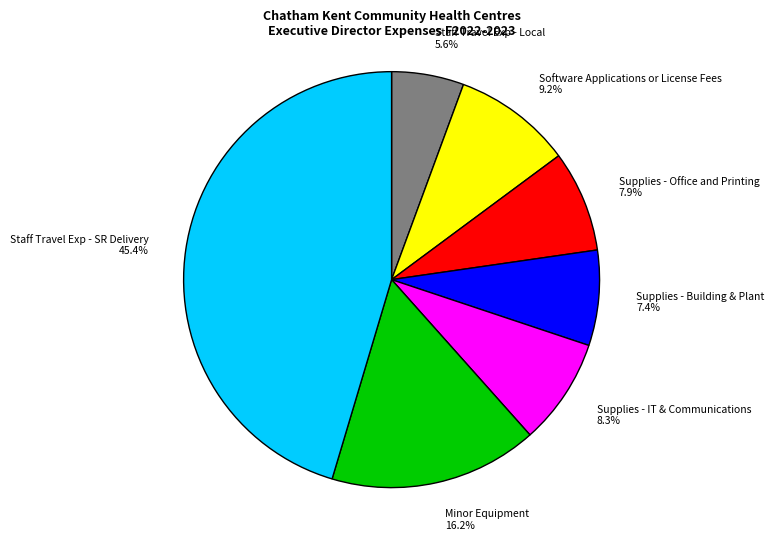

Is there any slice that represents more than half of the pie?

No